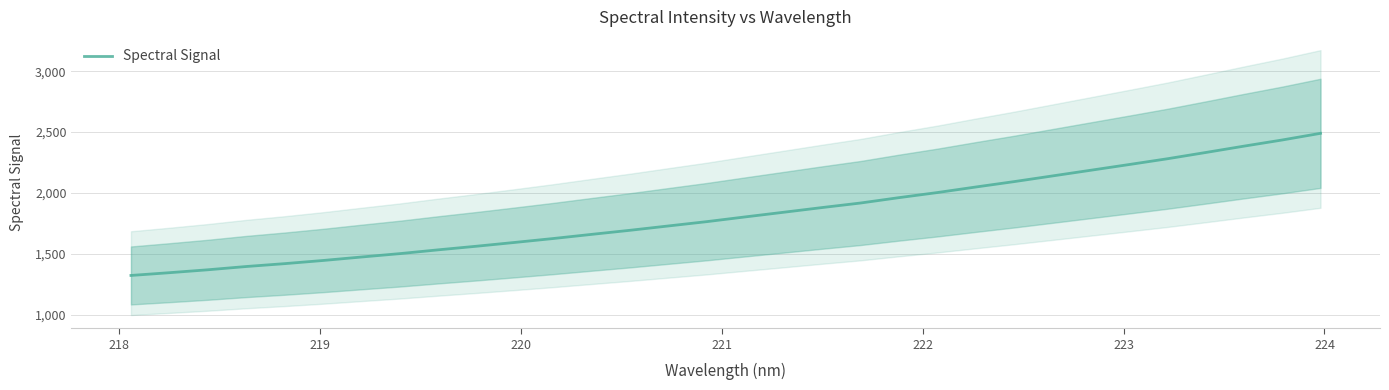

Does the chart display data point markers on the line(s)?

No